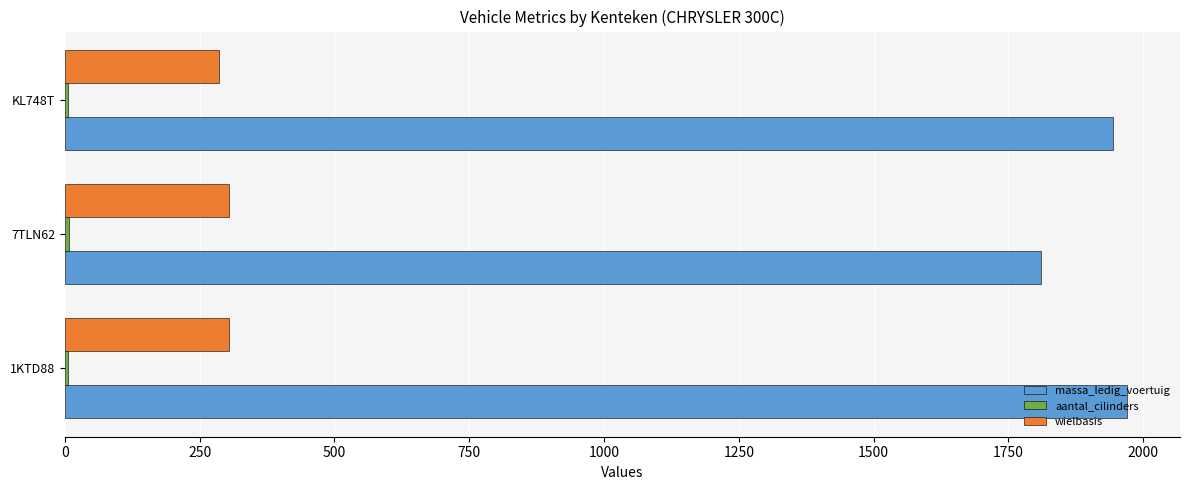

The massa_ledig_voertuig series shows 525 at 1KTD88. True or false?

False